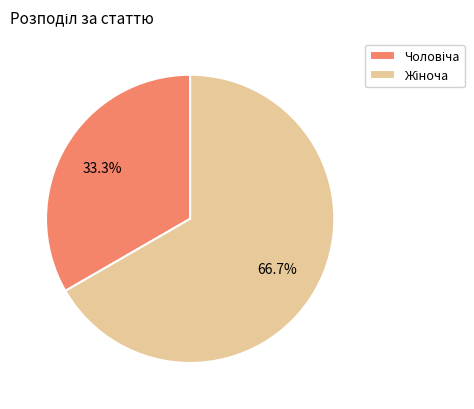

Does any single category account for the majority?

Yes